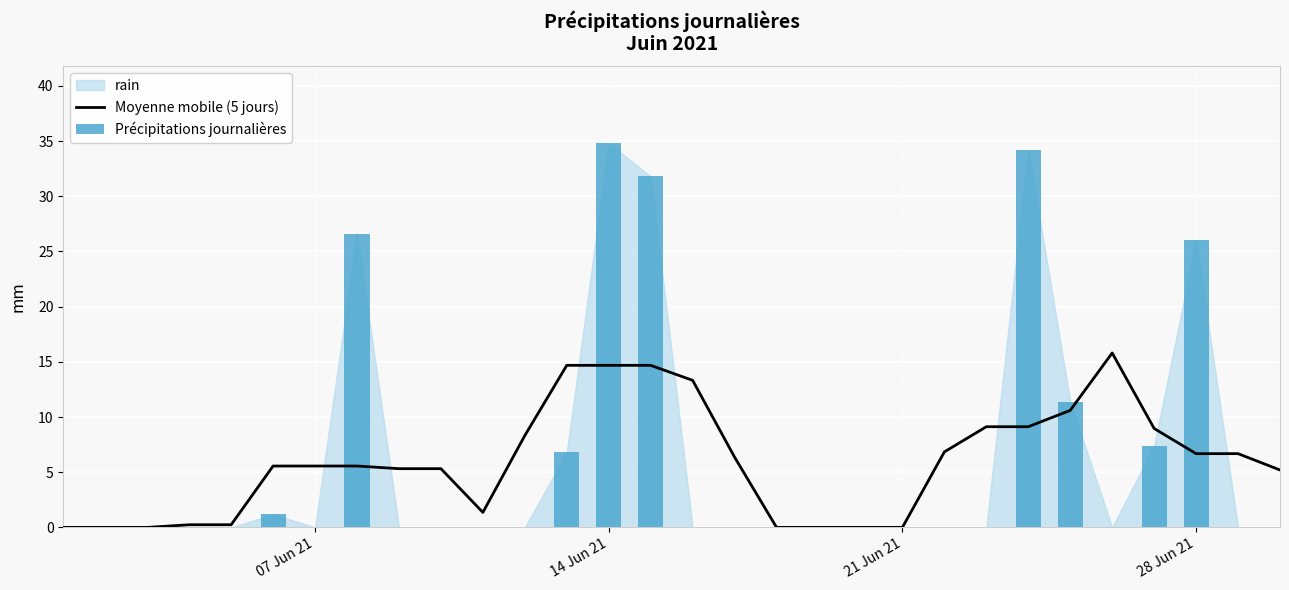

What is the difference between the maximum and minimum values?

15.8